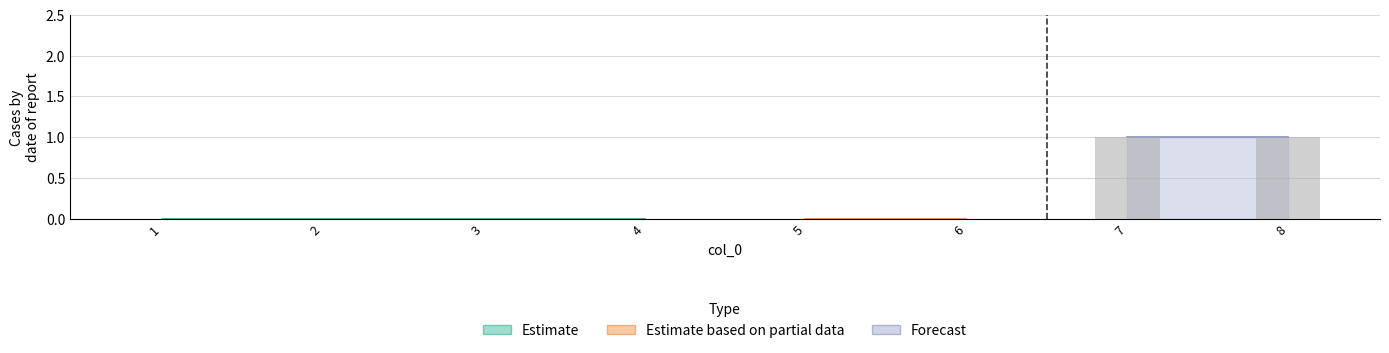

What is the change in value from 4 to 8?

+1